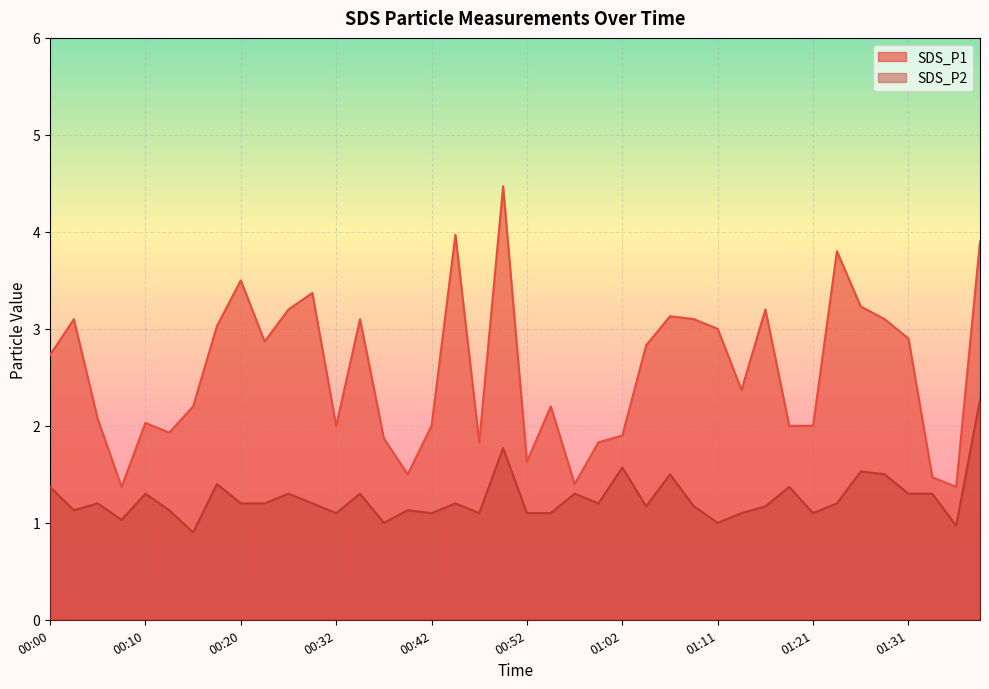

True or false: SDS_P1 and SDS_P2 intersect in this chart.

False